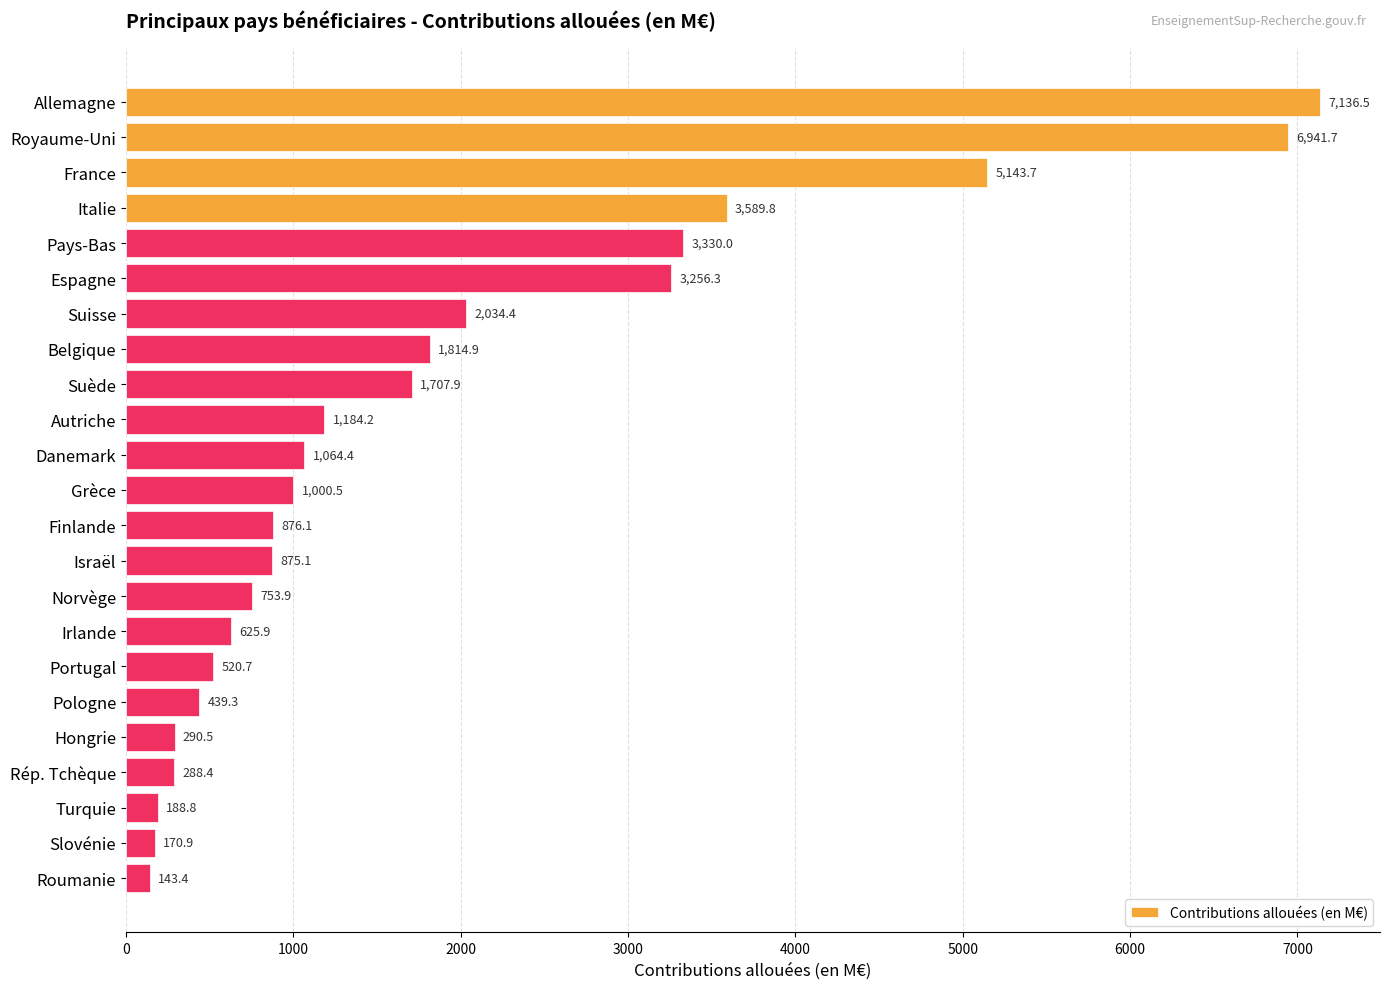

Rank the categories by value from lowest to highest.

Roumanie, Slovénie, Turquie, Rép. Tchèque, Hongrie, Pologne, Portugal, Irlande, Norvège, Israël, Finlande, Grèce, Danemark, Autriche, Suède, Belgique, Suisse, Espagne, Pays-Bas, Italie, France, Royaume-Uni, Allemagne